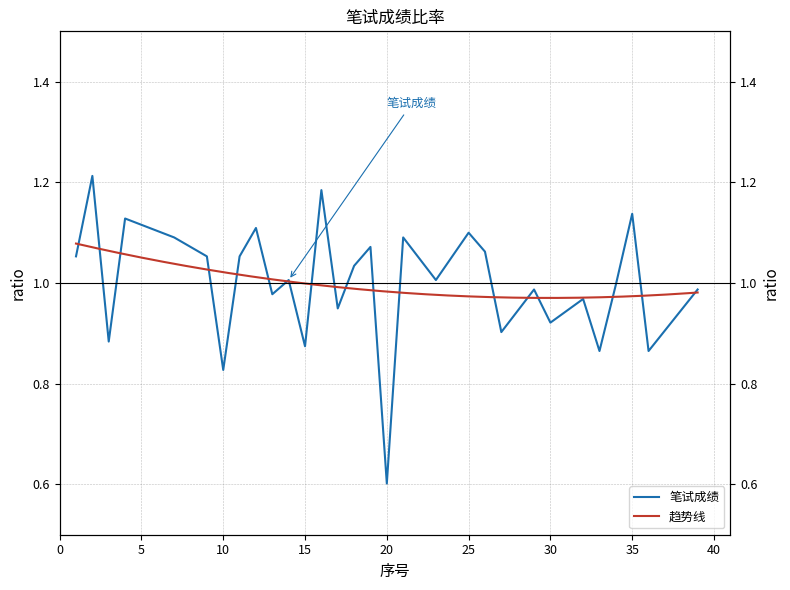

What is the value of the 18th point from the left?

1.1